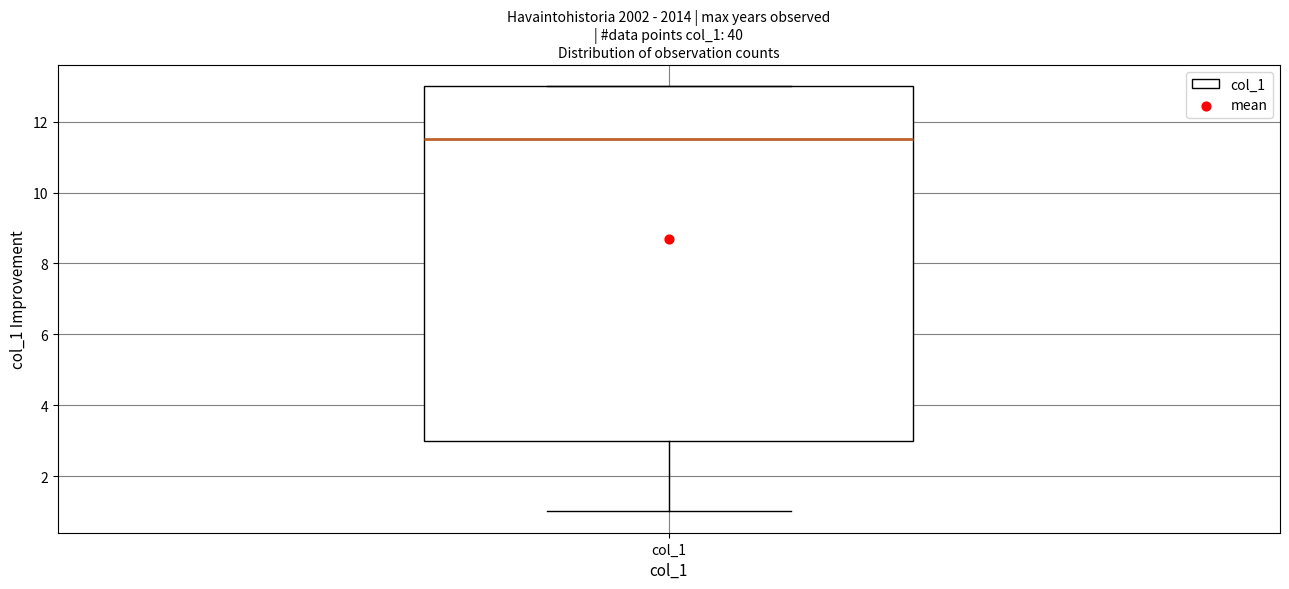

Read this box plot against the y-axis: the position of the median line, the range covered by the box, and the ends of both whiskers. The values are not printed on the chart, so give them approximately, as read against the axis.

median 11.6, box 3.0 to 13.0, whiskers 1.0 to 13.0